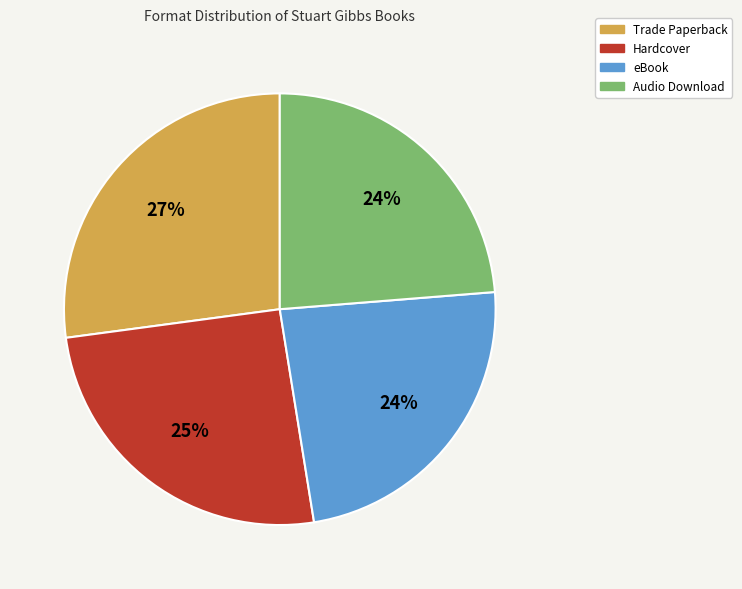

Is the sum of Hardcover and Trade Paperback greater than half?

Yes